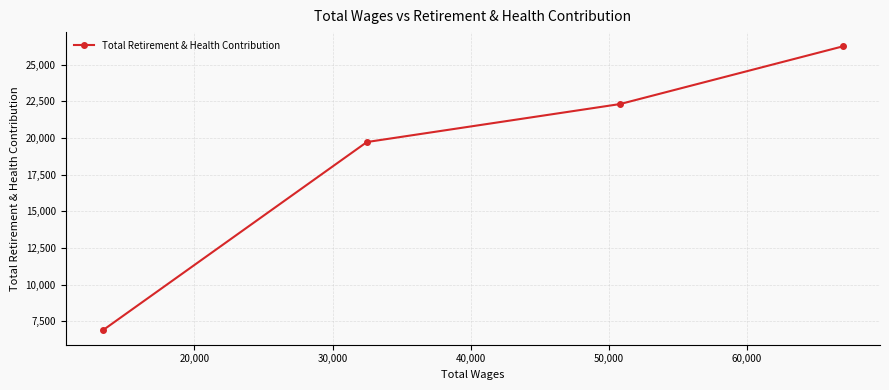

What is the smallest value displayed?

6877